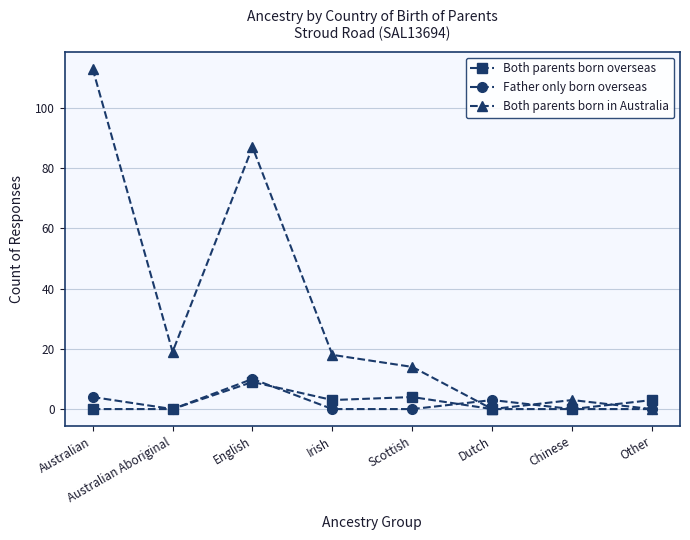

Rank the series at Irish from highest to lowest value.

Both parents born in Australia, Both parents born overseas, Father only born overseas